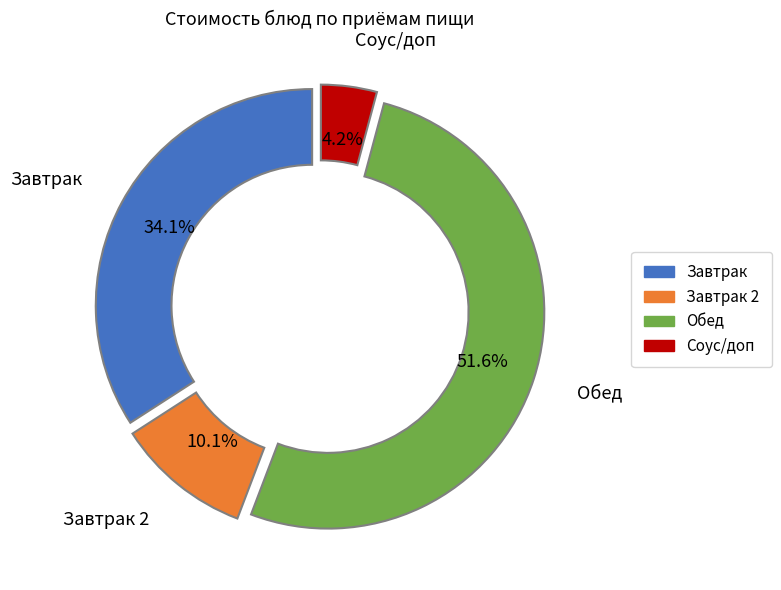

Is there any slice that represents more than half of the pie?

Yes